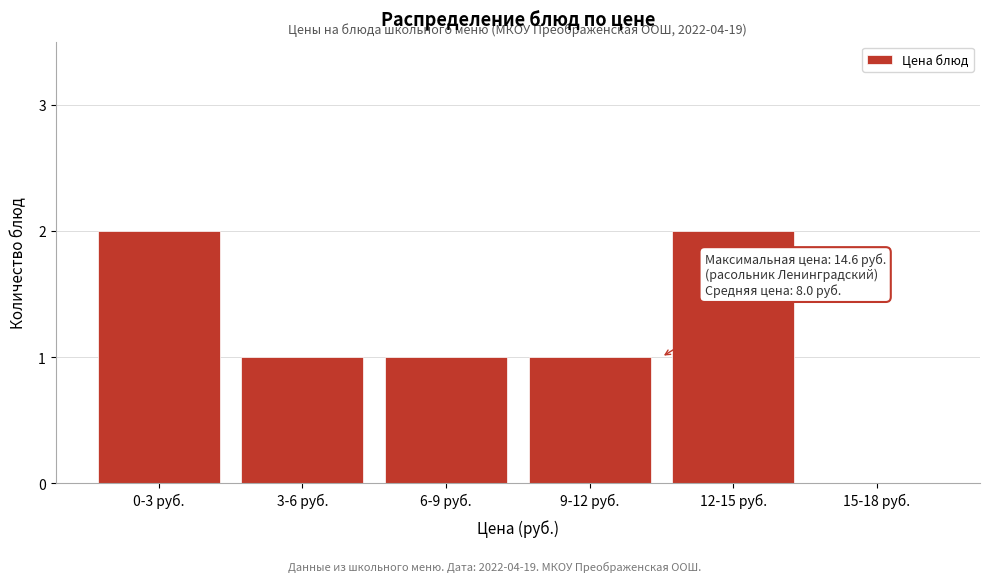

Reading left to right, what are all the values shown in this chart?

0-3 руб.=2	3-6 руб.=1	6-9 руб.=1	9-12 руб.=1	12-15 руб.=2	15-18 руб.=0